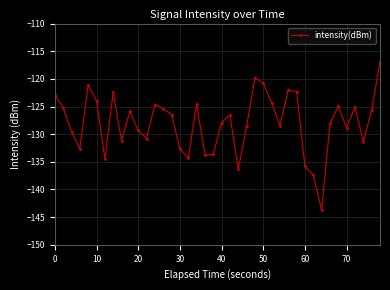

True or false: there are more than 2 points higher than both neighbors.

True